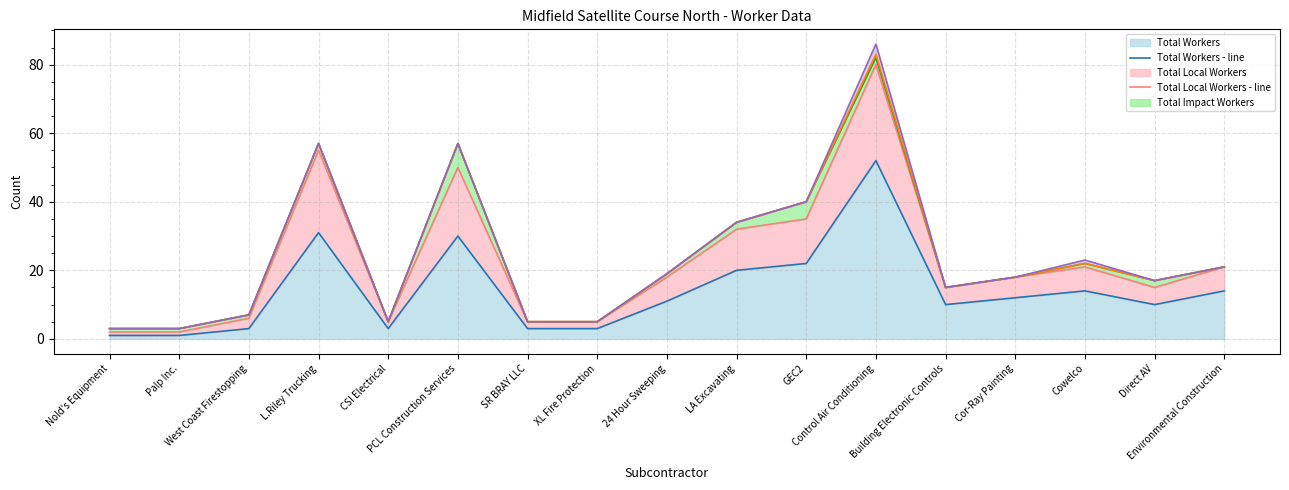

Between Direct AV and SR BRAY LLC, which is larger?

Direct AV